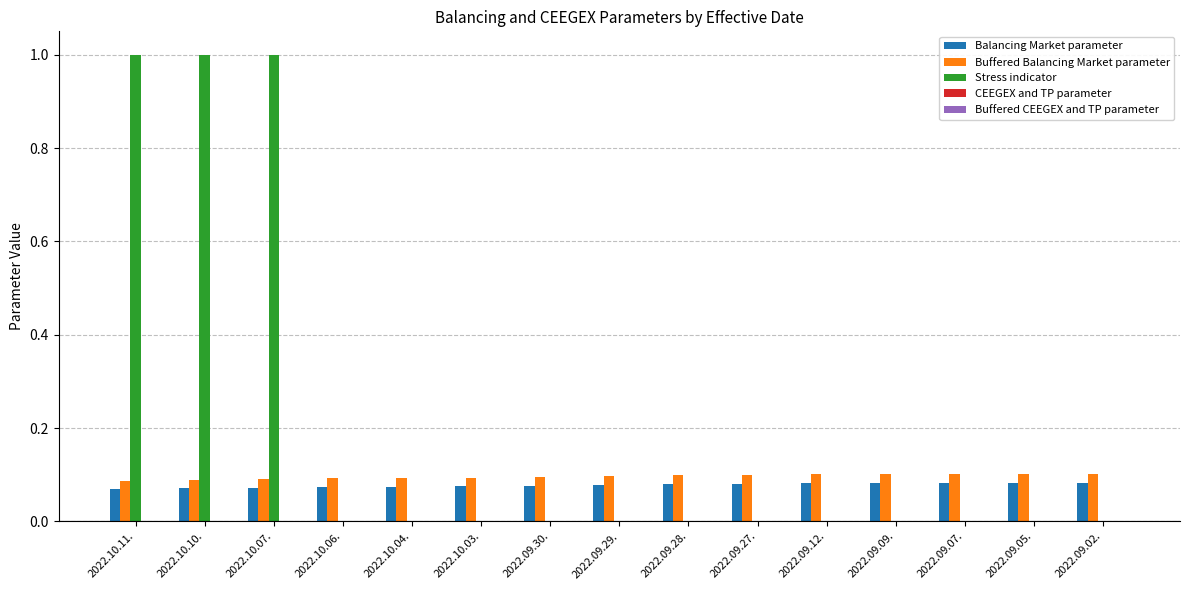

What is the sum of all Stress indicator values?

3.0